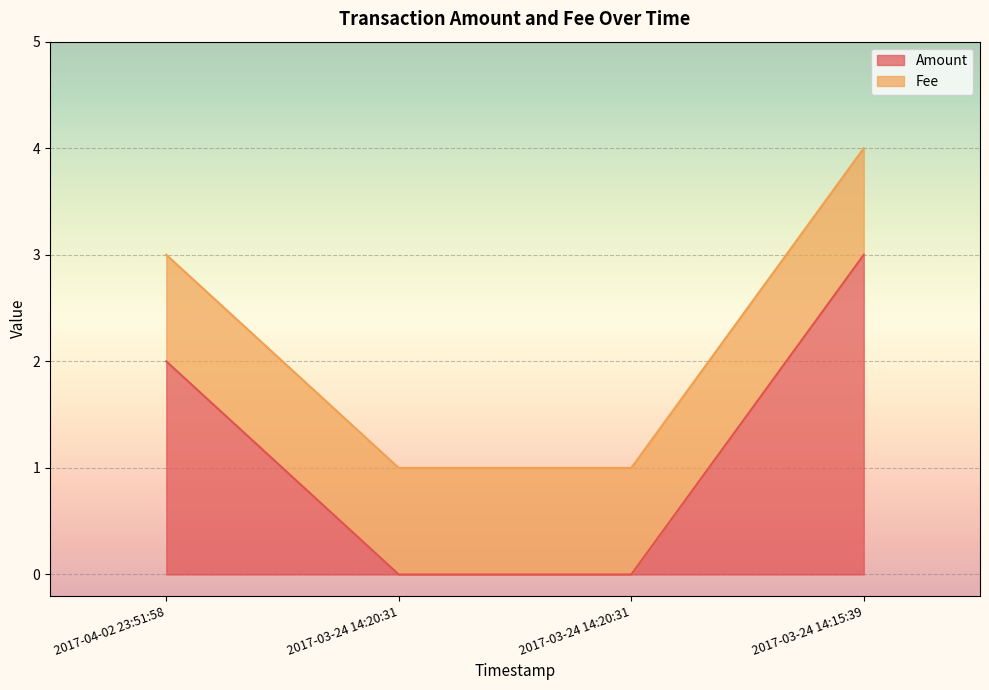

Which has a higher value, 2017-04-02 23:51:58 or 2017-03-24 14:15:39?

2017-03-24 14:15:39